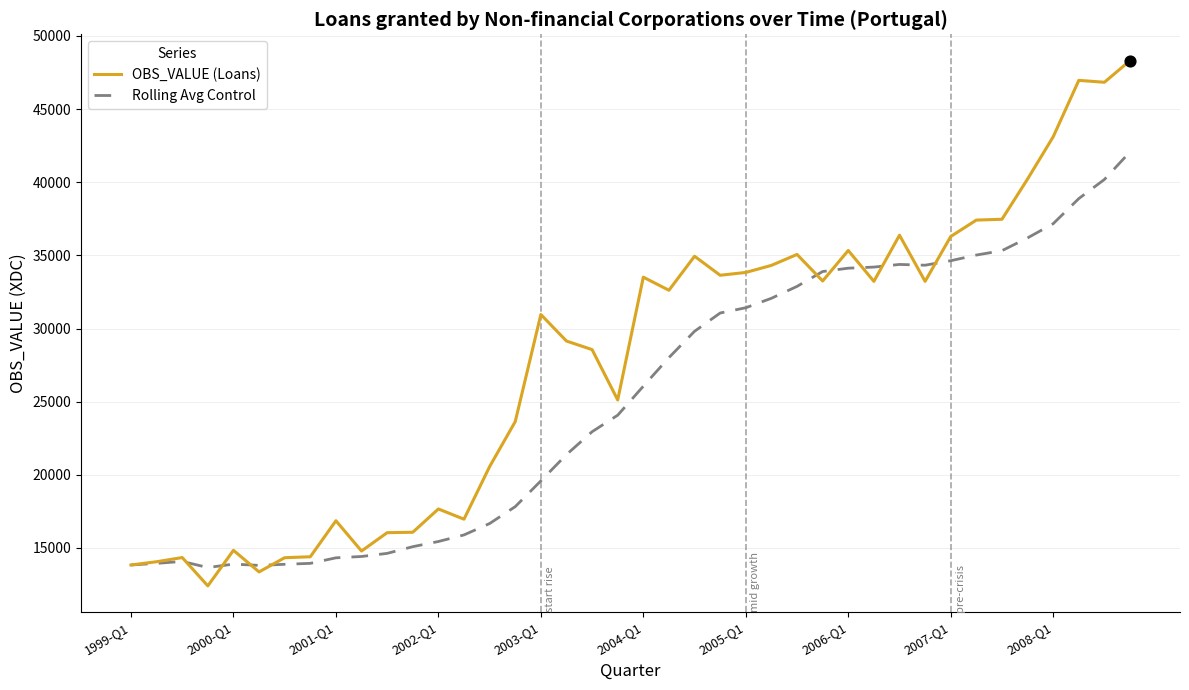

List the series in order of their peak value, highest first.

OBS_VALUE (Loans), Rolling Avg Control